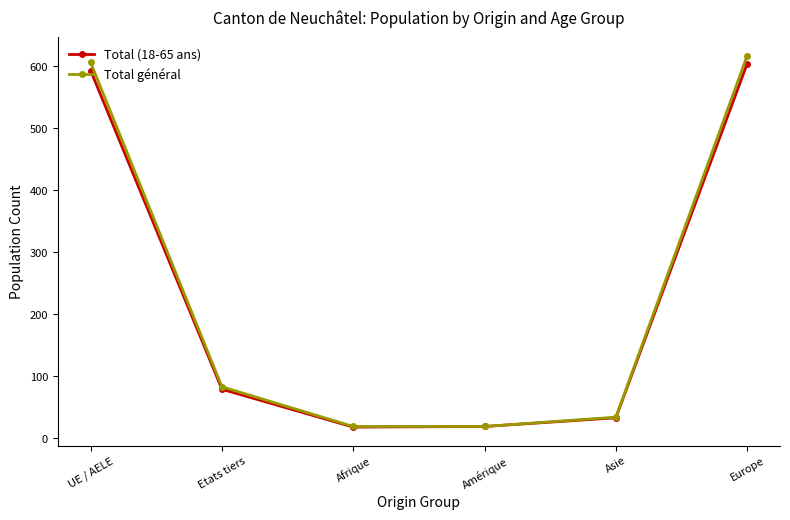

What is the label of the 3rd point from the right?

Amérique